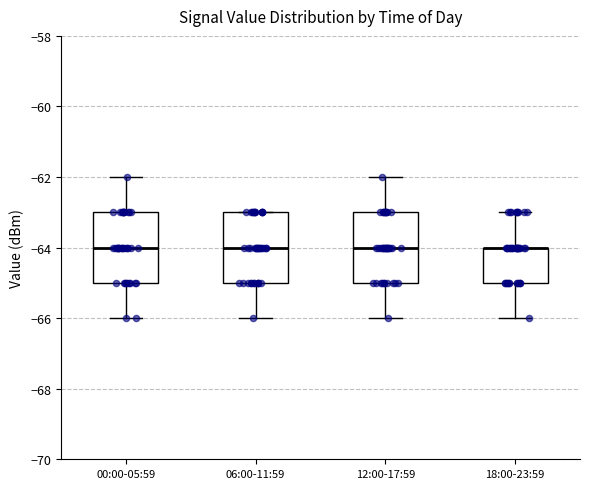

Reading left to right, transcribe this box plot: for each box, give where its median line is, the range the box spans, and where its two whiskers end, as read against the y-axis. The values are not printed on the chart, so give them approximately, as read against the axis.

00:00-05:59: median -64, box -65 to -63, whiskers -66 to -62
06:00-11:59: median -64, box -65 to -63, whiskers -66 to -63
12:00-17:59: median -64, box -65 to -63, whiskers -66 to -62
18:00-23:59: median -64 (drawn on the box's upper edge), box -65 to -64, whiskers -66 to -63